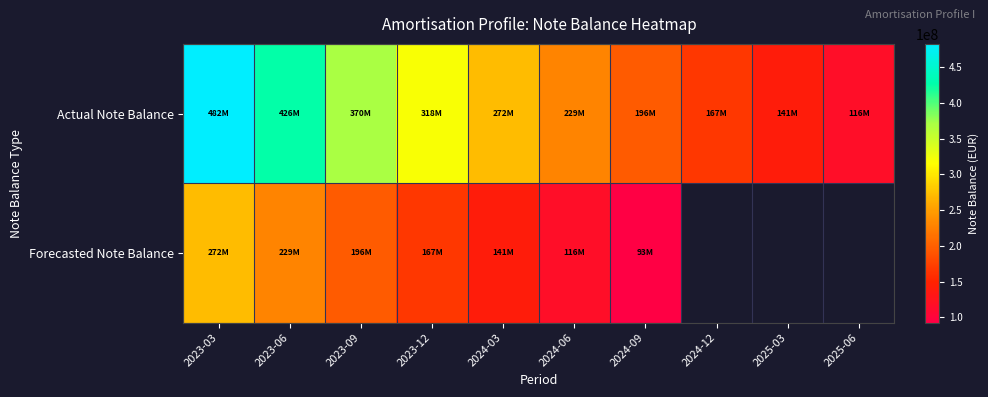

Is the value of Actual Note Balance at 2024-09 greater than the value of Forecasted Note Balance at 2024-09?

Yes